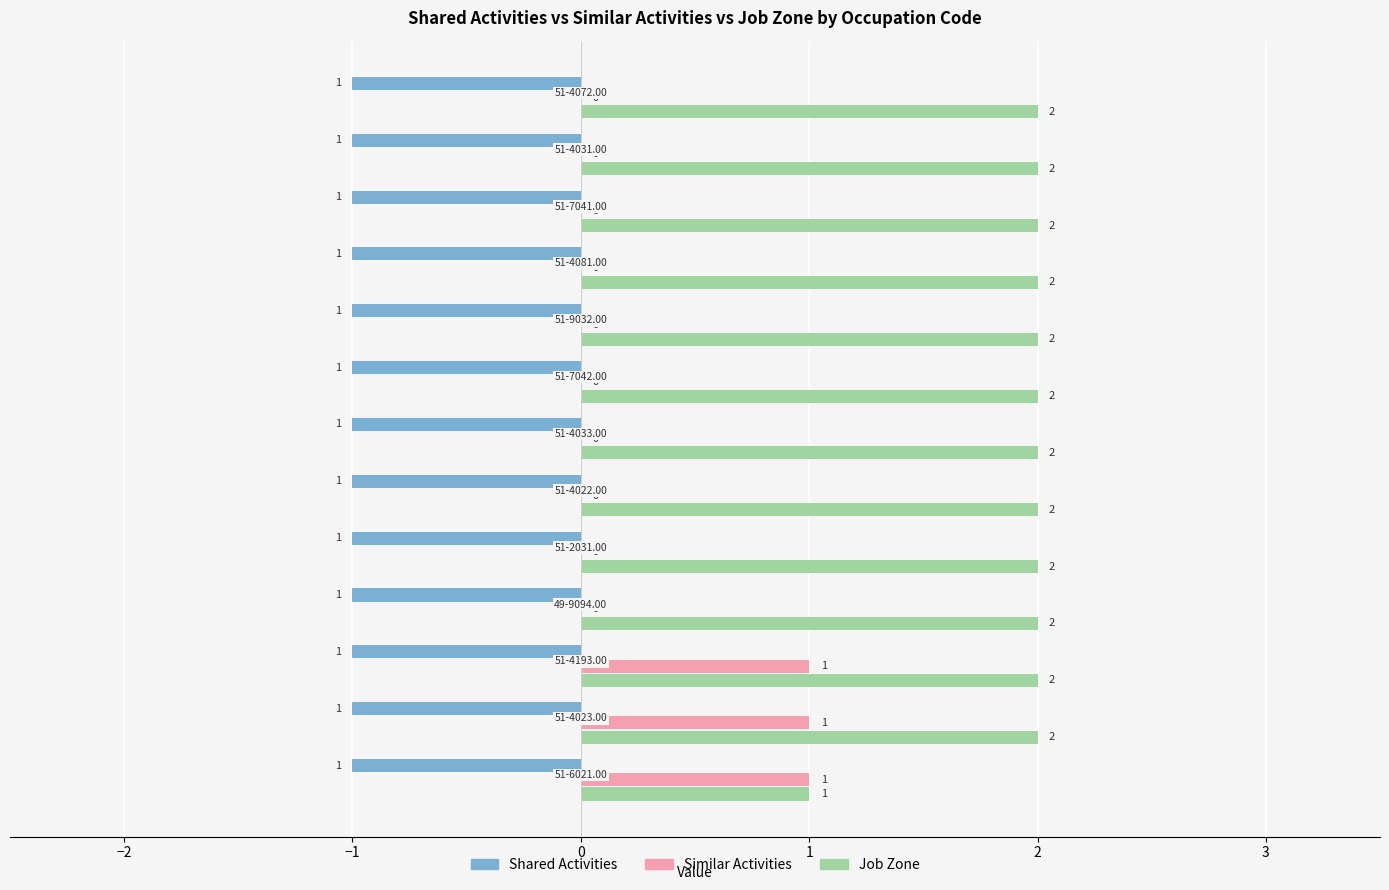

How many Similar Activities values are between 0 and 1?

13